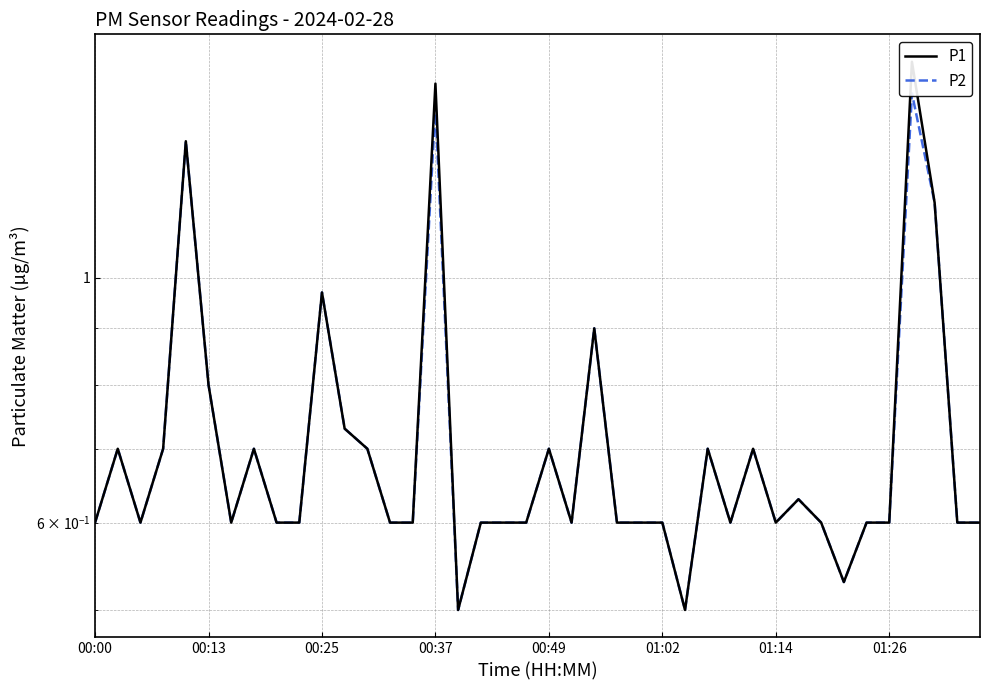

What is the label of the 21st point from the right?

19